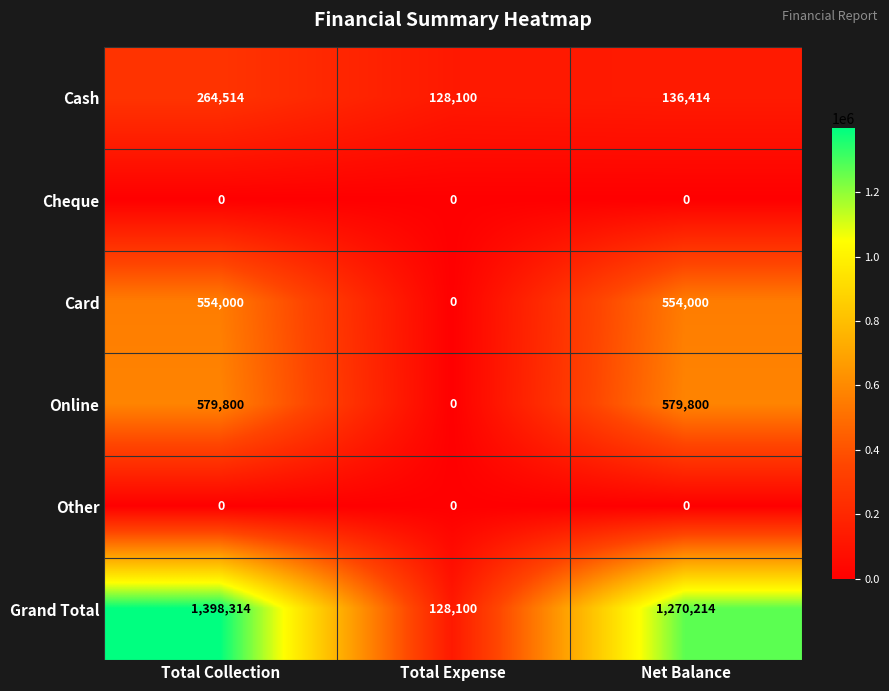

What is the total value across all series at Net Balance?

2540428